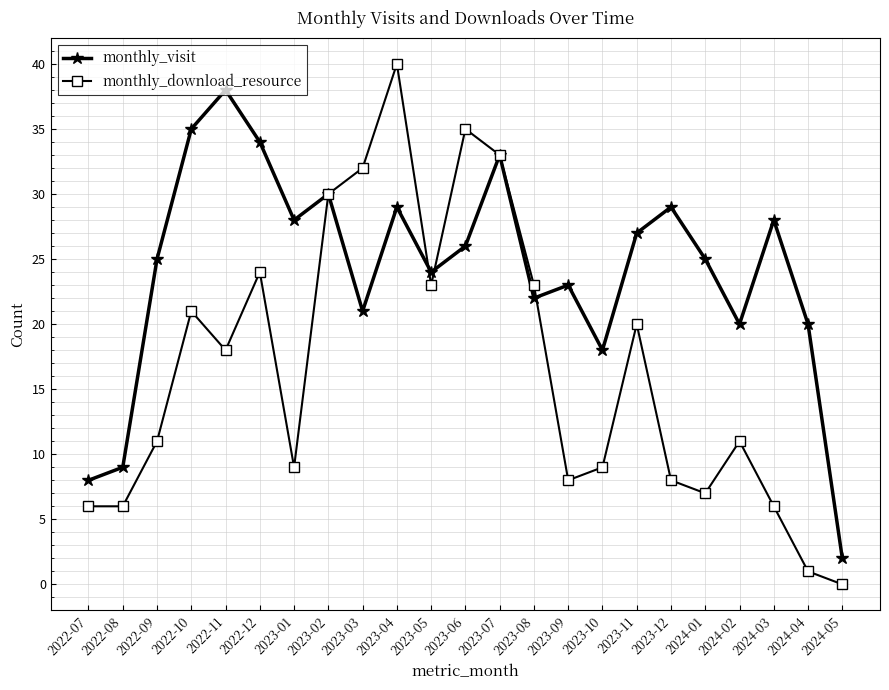

The monthly_visit series shows 20 at 2024-02. True or false?

True